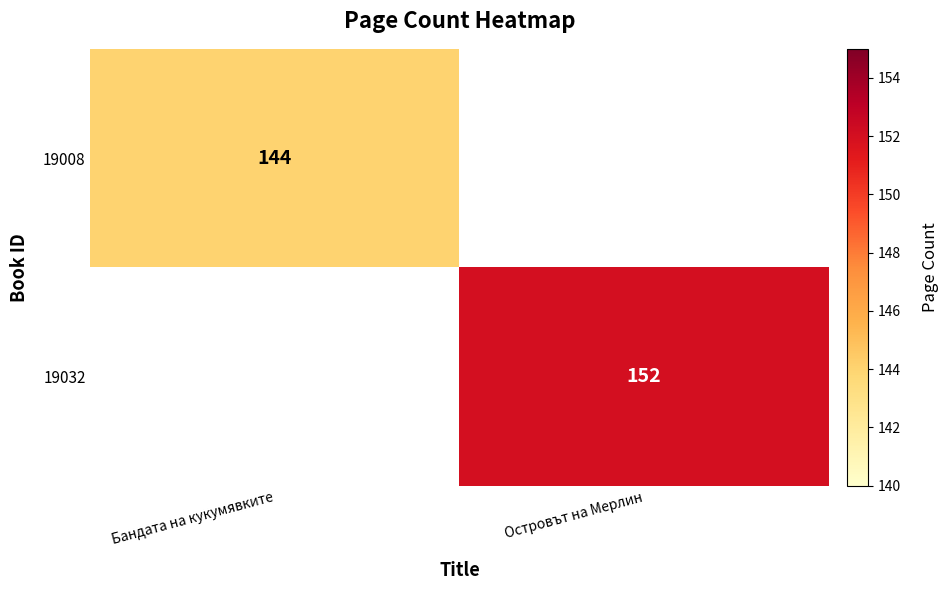

At which category does the chart reach its minimum across all series?

Бандата на кукумявките